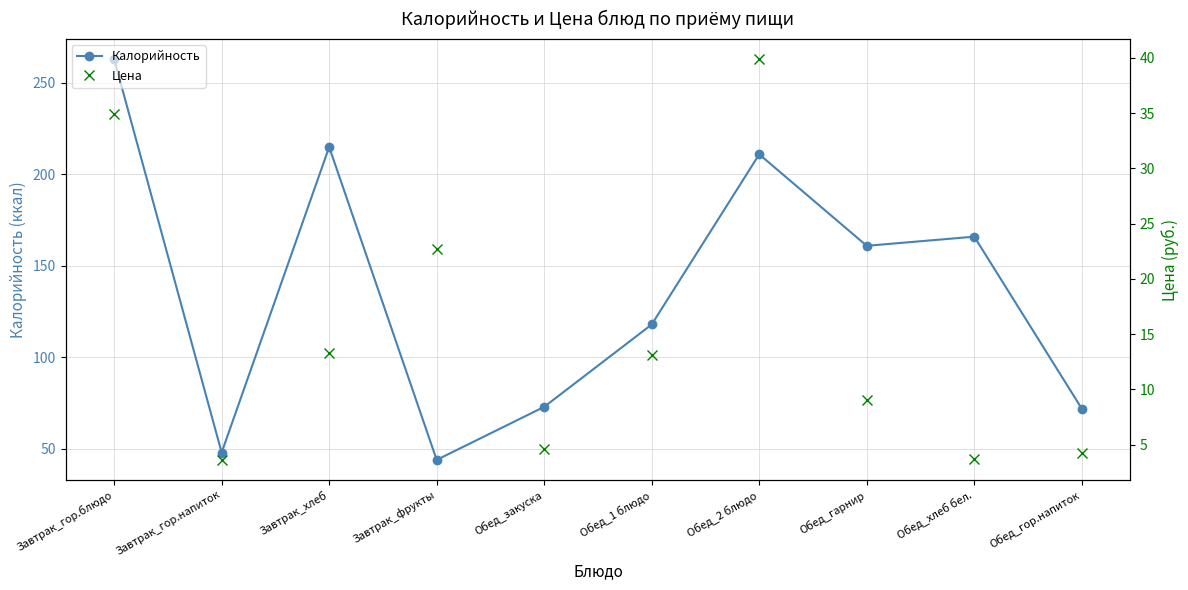

Where is the first local minimum for Цена?

Завтрак_гор.напиток